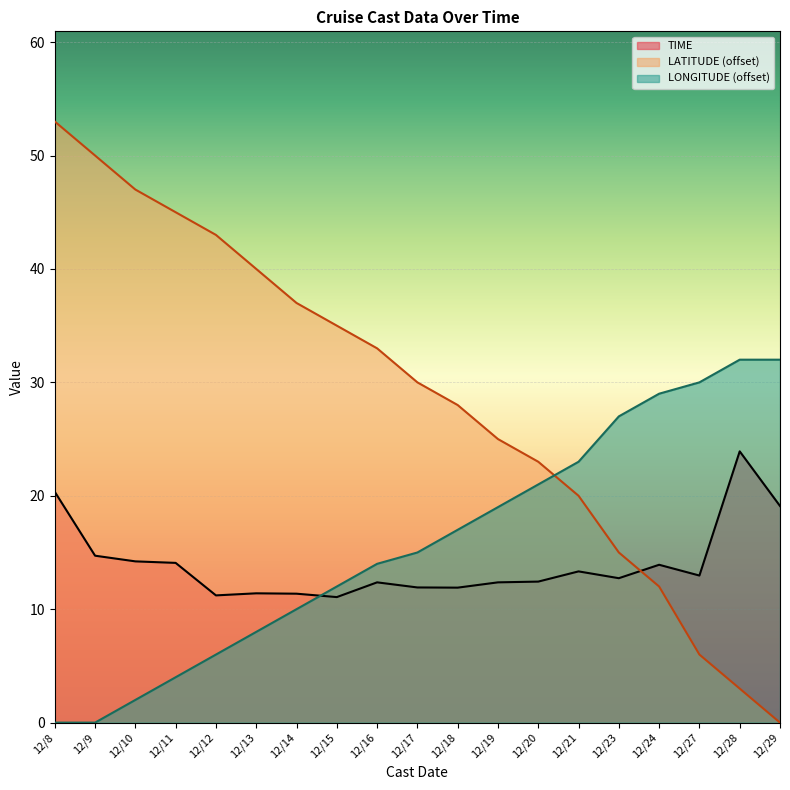

Which series changed the most between 12/18 and 12/29?

LATITUDE (offset)